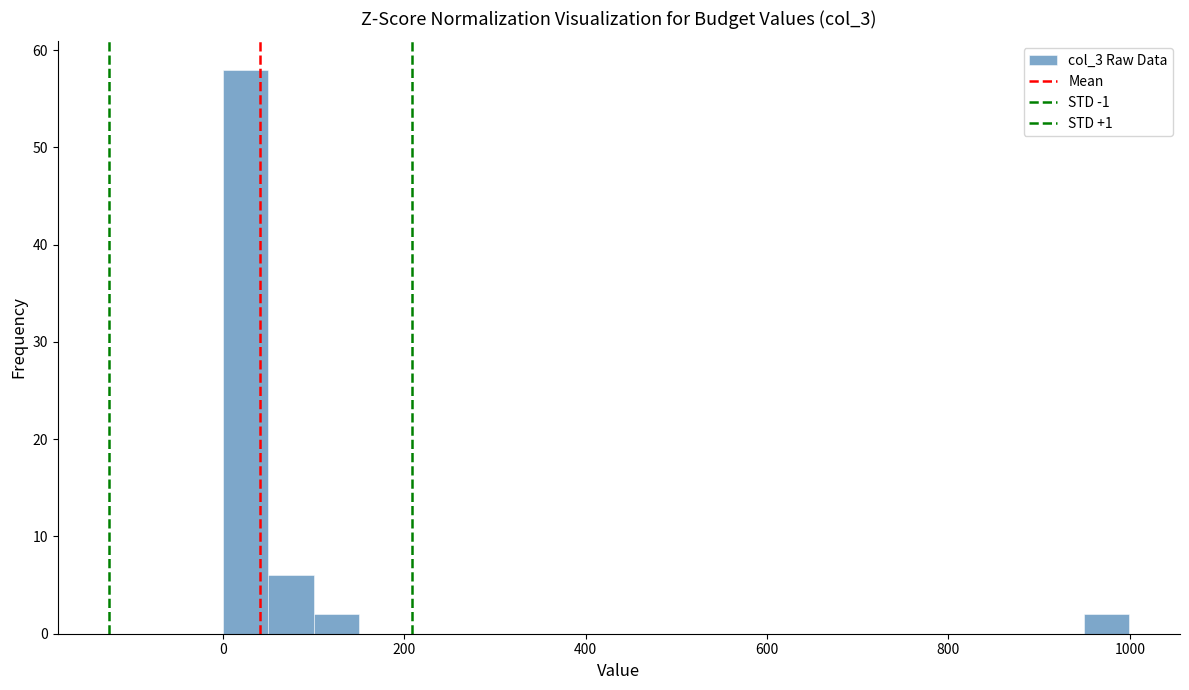

Read against the x-axis, roughly where is the centre of the tallest bar?

20